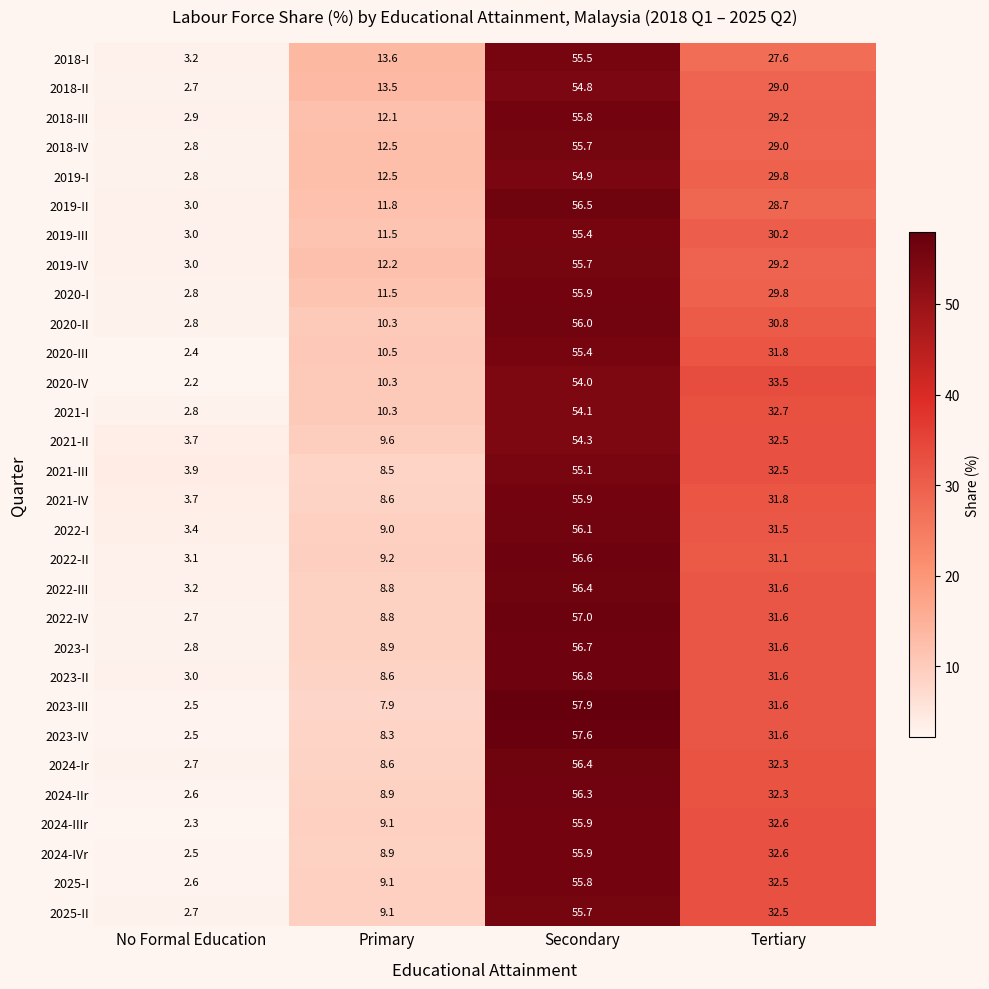

Which series has the widest spread of values?

2023-III